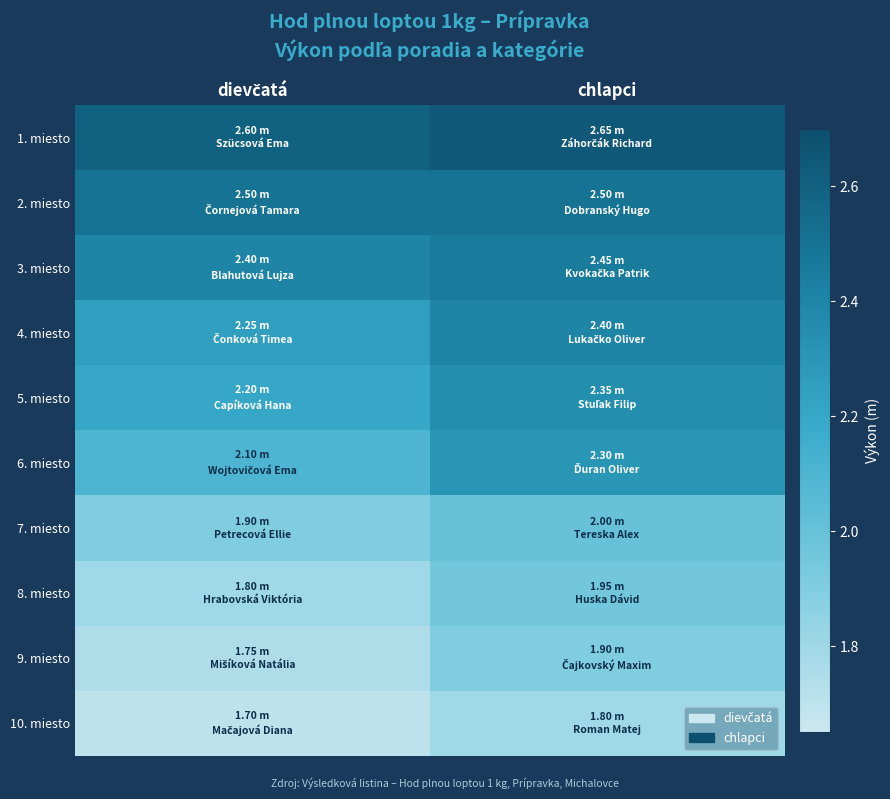

At how many categories does at least one series exceed 1?

2